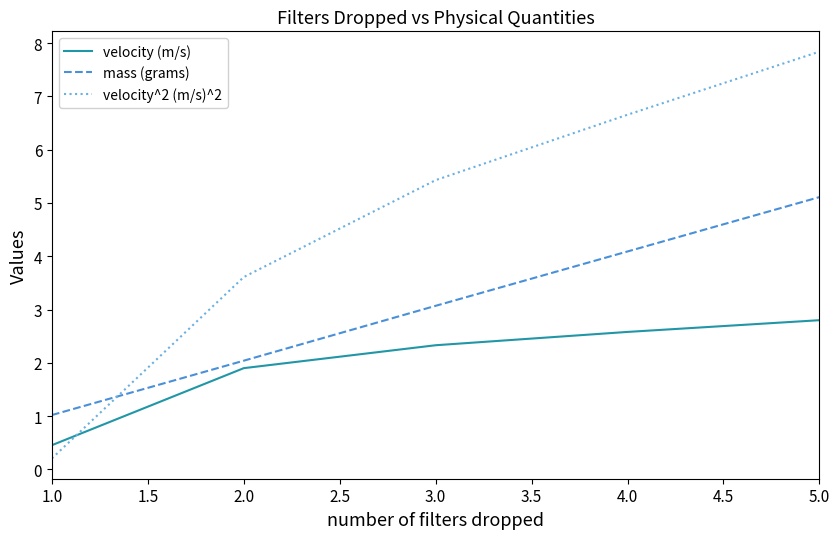

Read the velocity (m/s) value at 4.0.

2.6